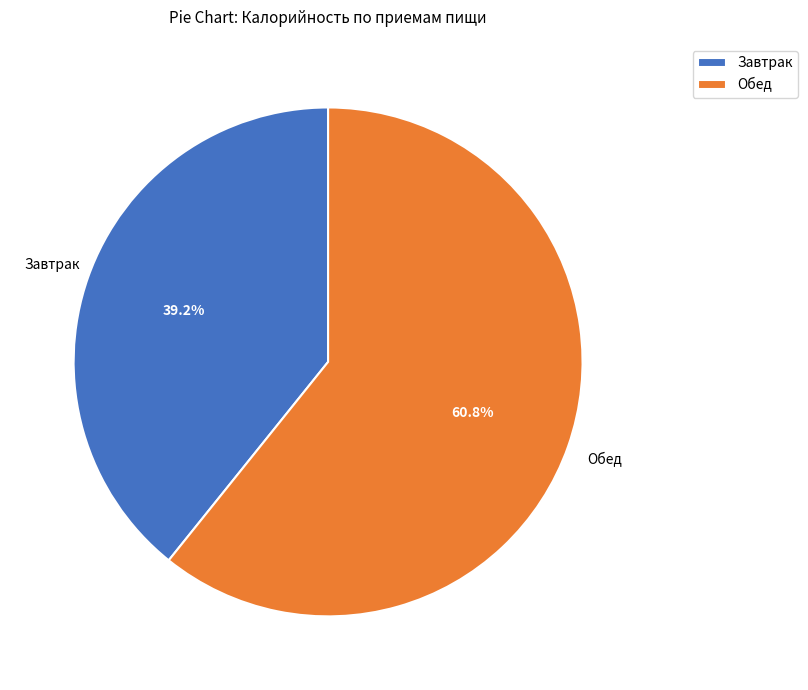

Between Завтрак and Обед, which is larger?

Обед